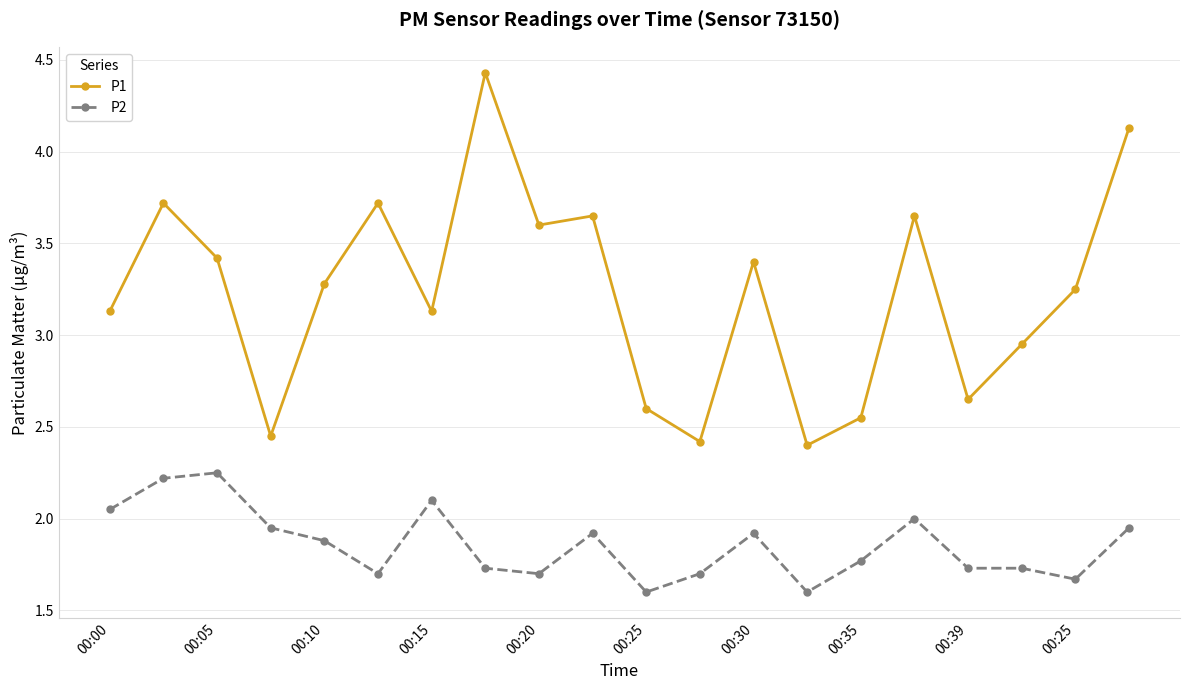

True or false: P2 has more than 1 interior local peaks.

True